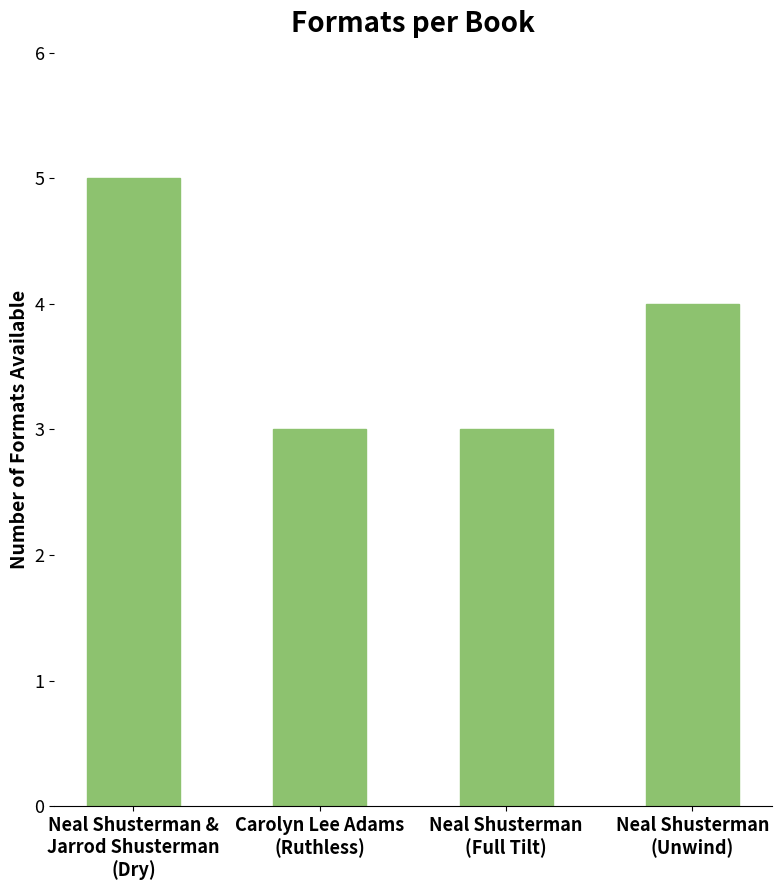

What position from the left is Carolyn Lee Adams
(Ruthless)?

2